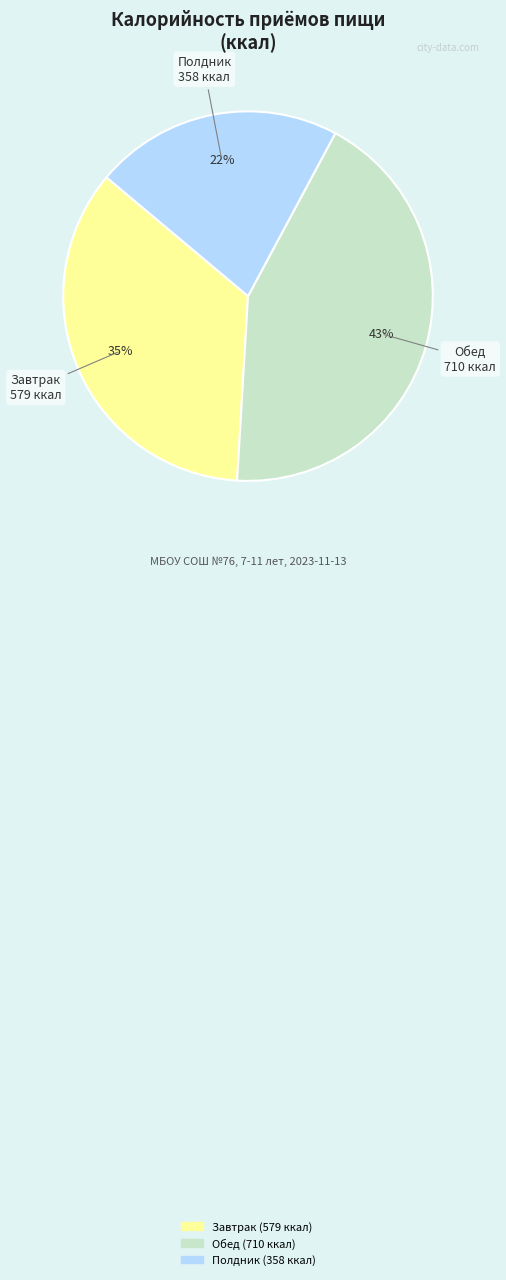

Rank the categories by value from highest to lowest.

Обед, Завтрак, Полдник